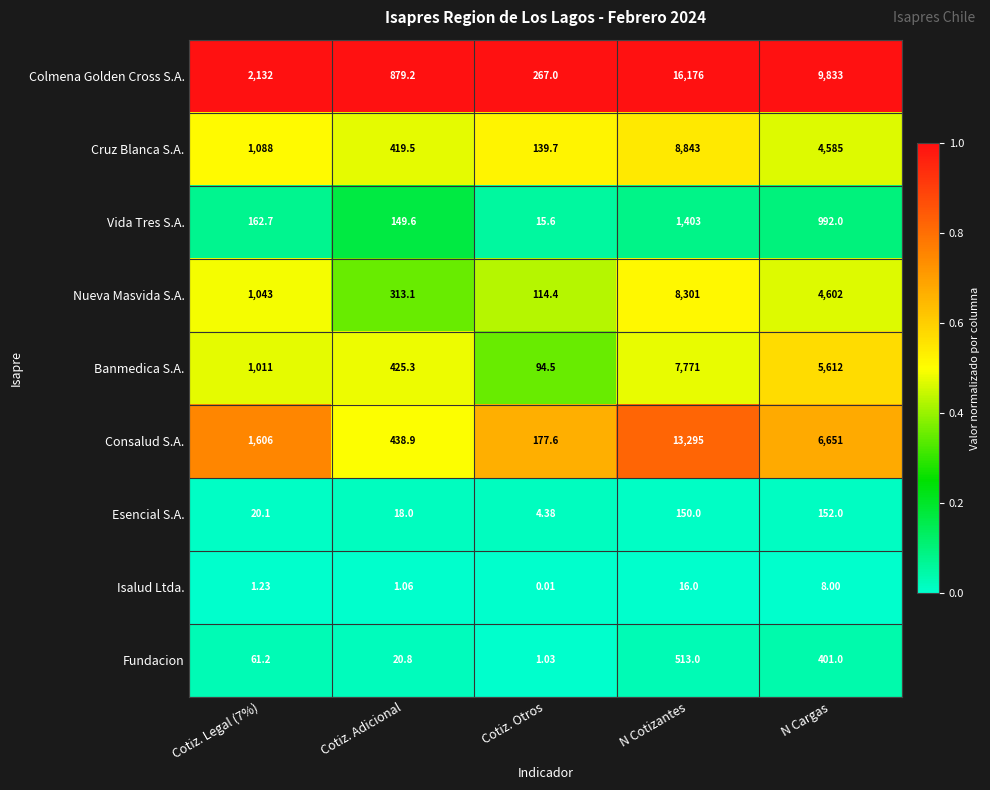

Is the value of Consalud S.A. at N Cotizantes greater than the value of Nueva Masvida S.A. at Cotiz. Adicional?

Yes